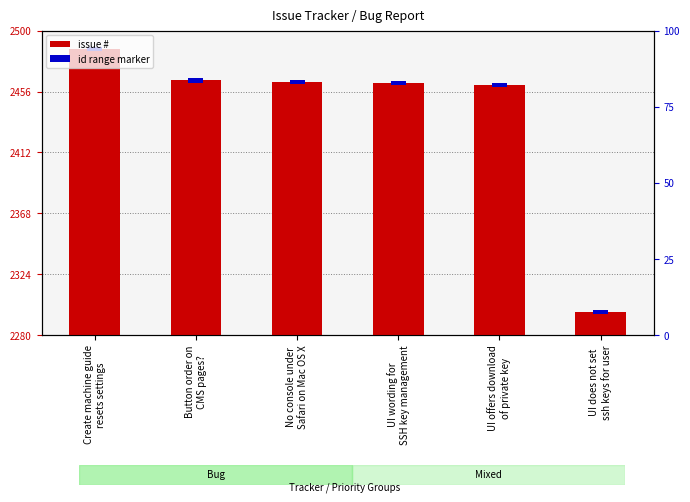

Approximately how many times larger is the value at UI does not set
ssh keys for user compared to UI wording for
SSH key management?

0.1